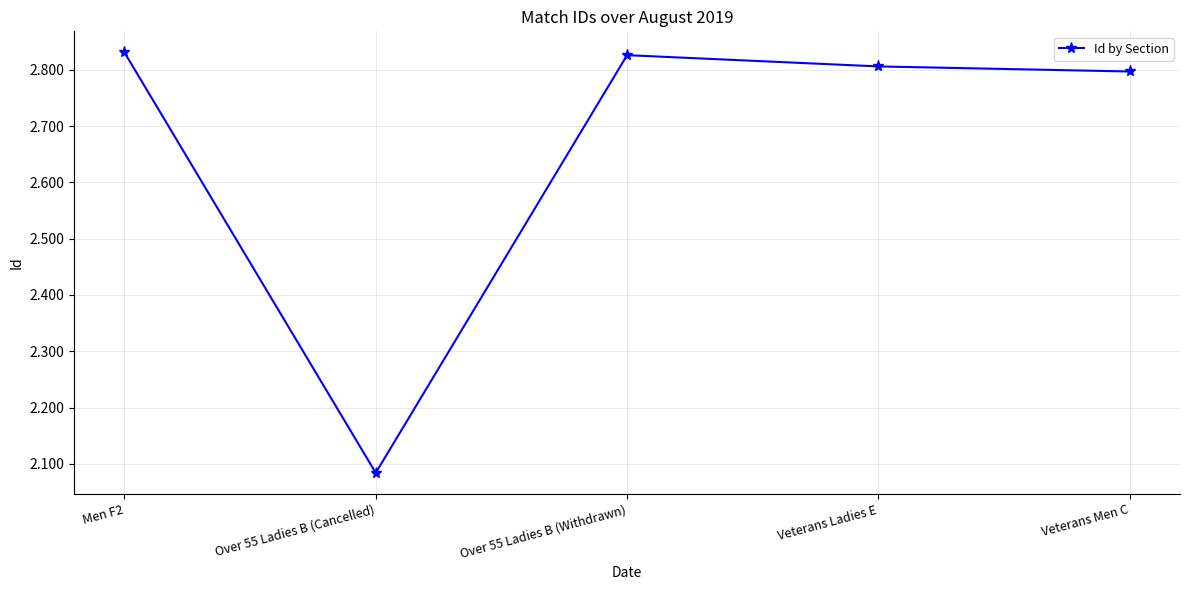

What is the label of the 1st point from the right?

Veterans Men C